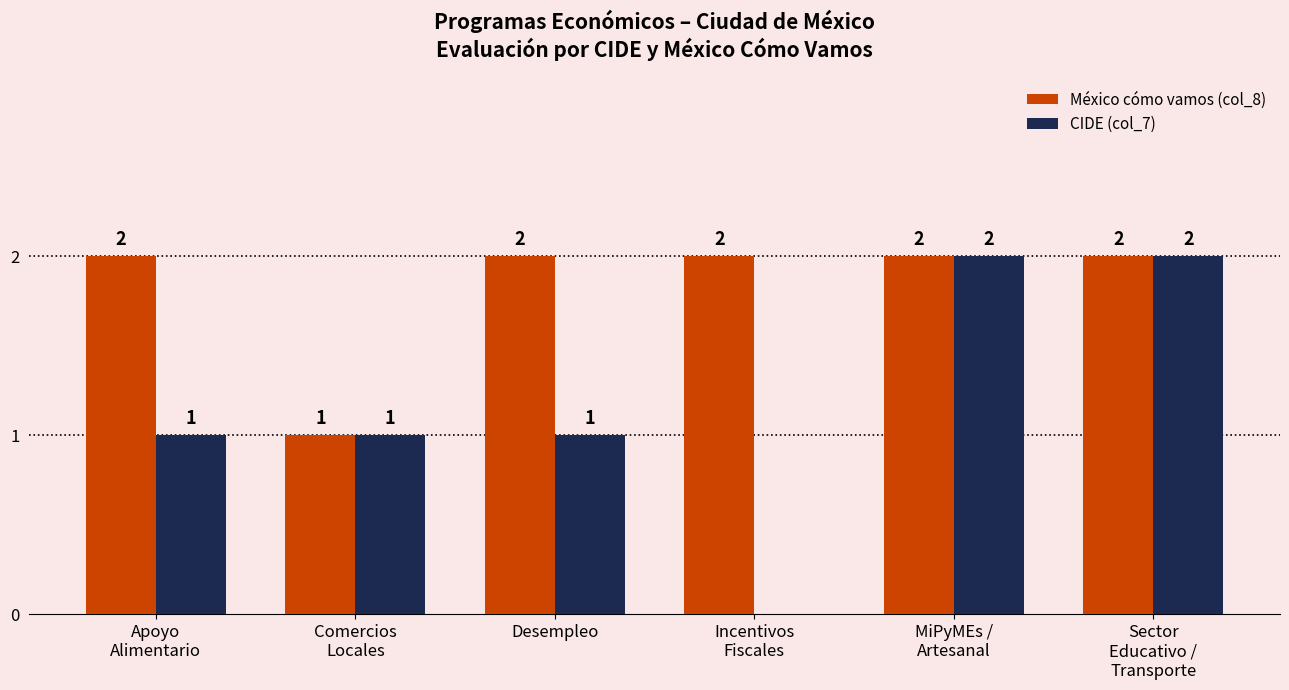

Between Apoyo
Alimentario and MiPyMEs /
Artesanal, which series saw the biggest shift?

CIDE (col_7)